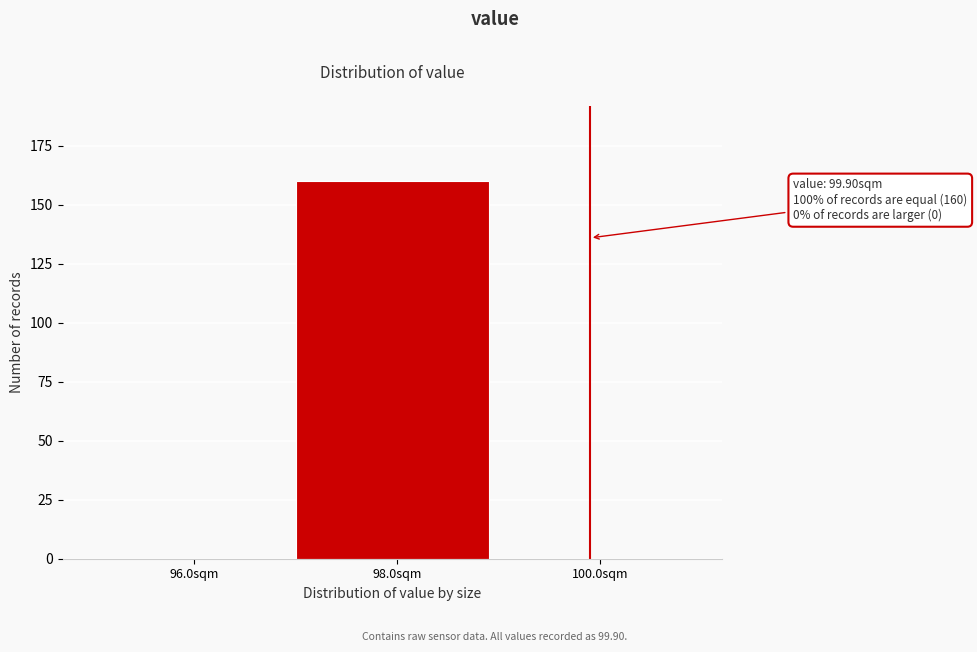

Reading left to right, what are all the values shown in this chart?

96.0sqm=0	98.0sqm=160	100.0sqm=0